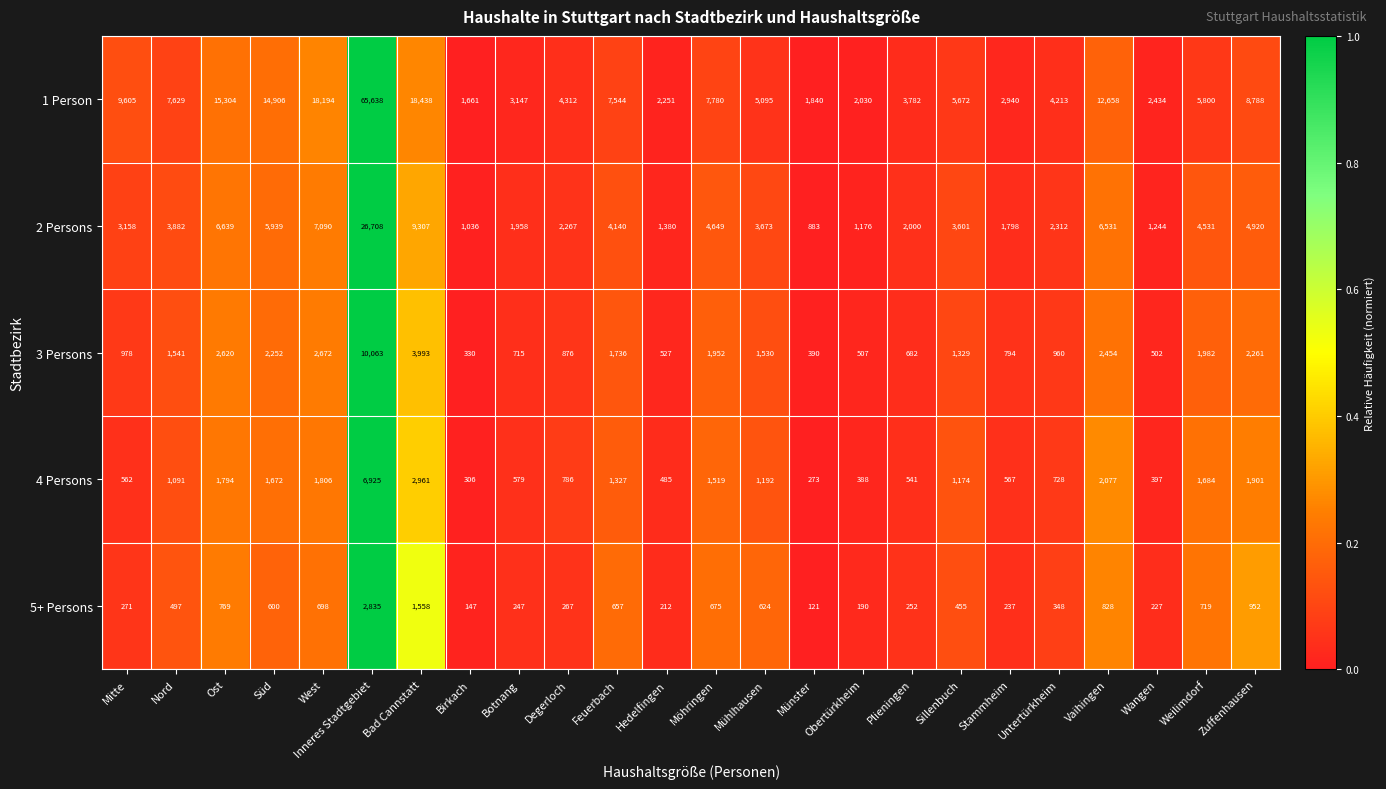

True or false: 1 Person has a value of 9291 at Süd.

False